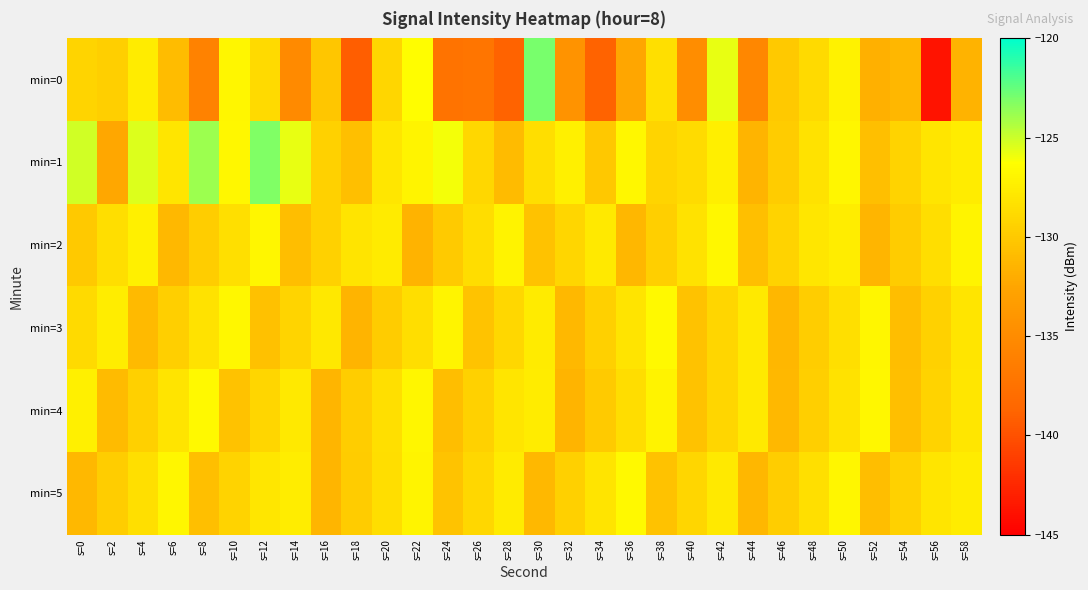

Which series has the widest spread of values?

min=0